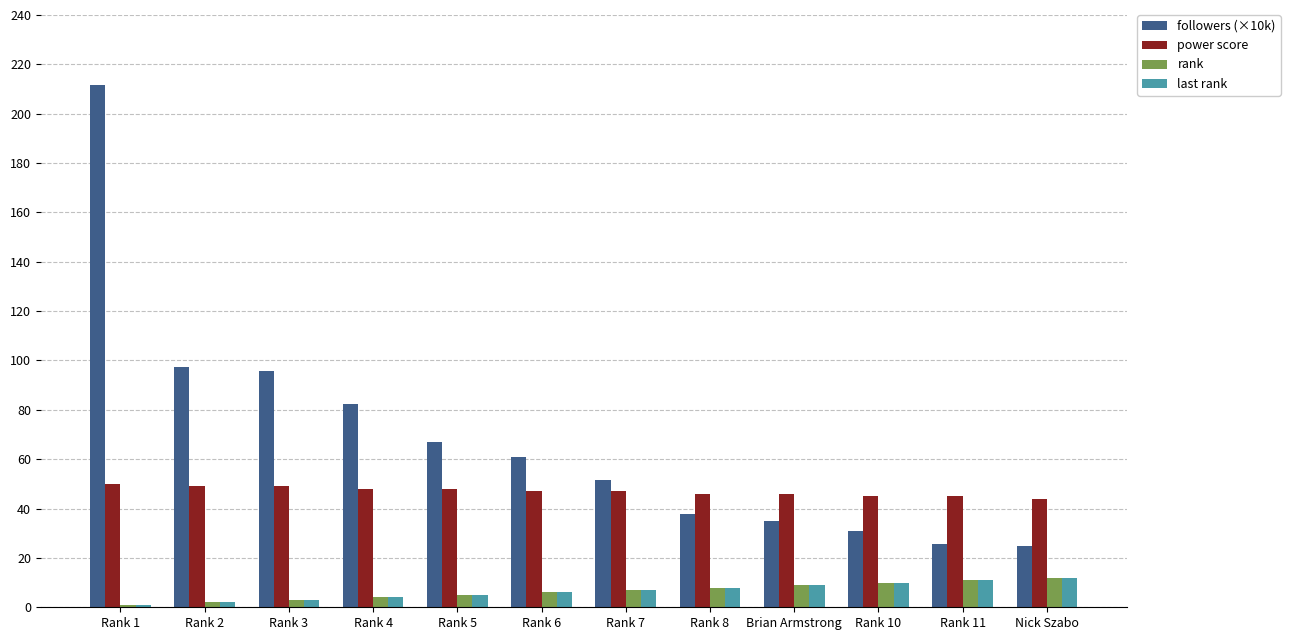

Which series has the widest spread of values?

followers (×10k)